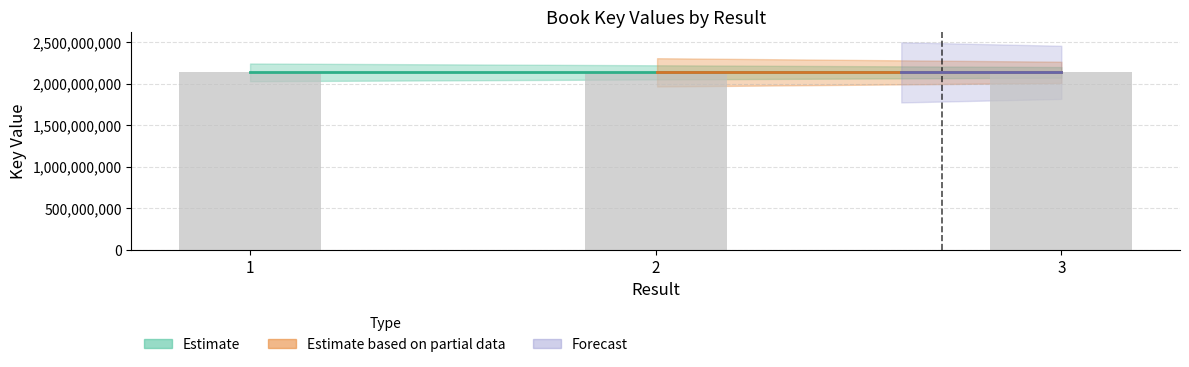

At which label is the value closest to 2137678248?

3